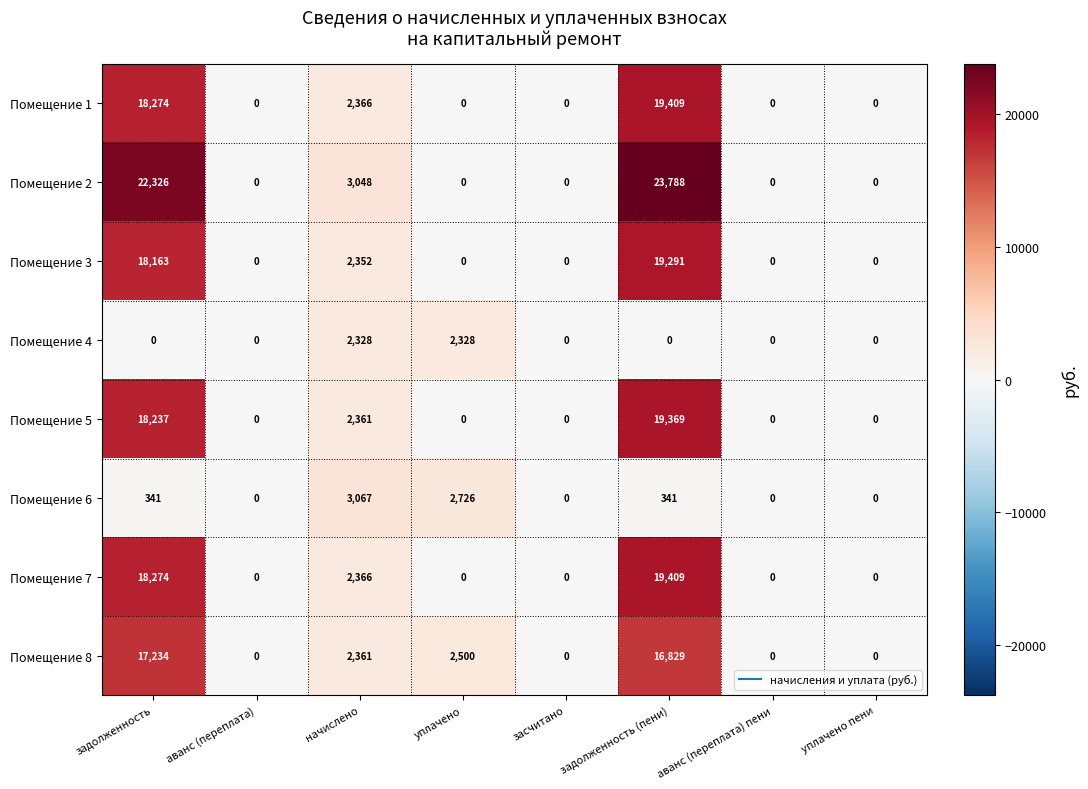

Which series has the largest range (max minus min)?

Помещение 2